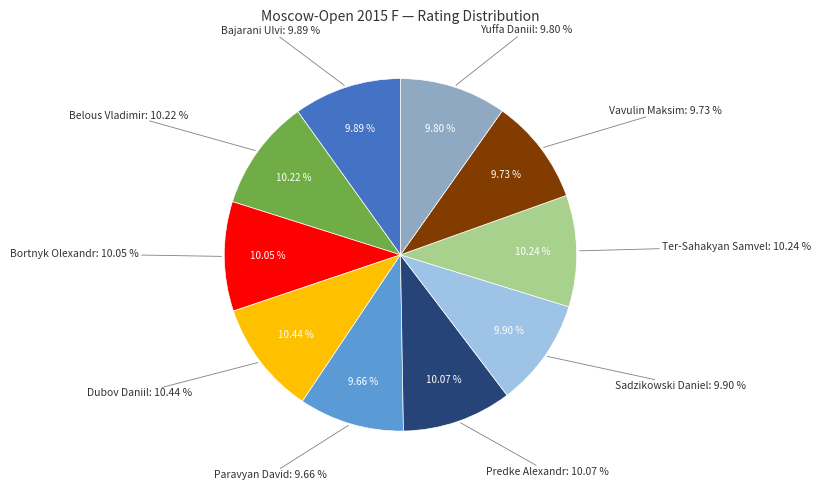

Is there a majority slice in this chart?

No